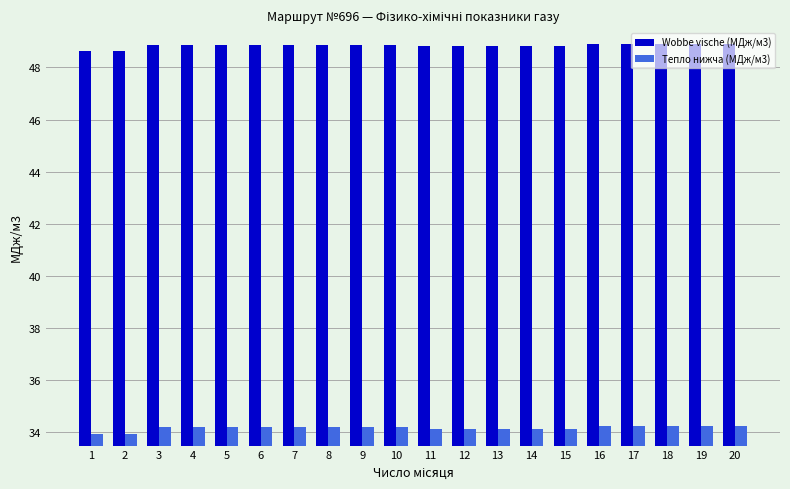

Rank the series by their average value, from lowest to highest.

Tепло нижча (МДж/м3), Wobbe vische (MДж/м3)